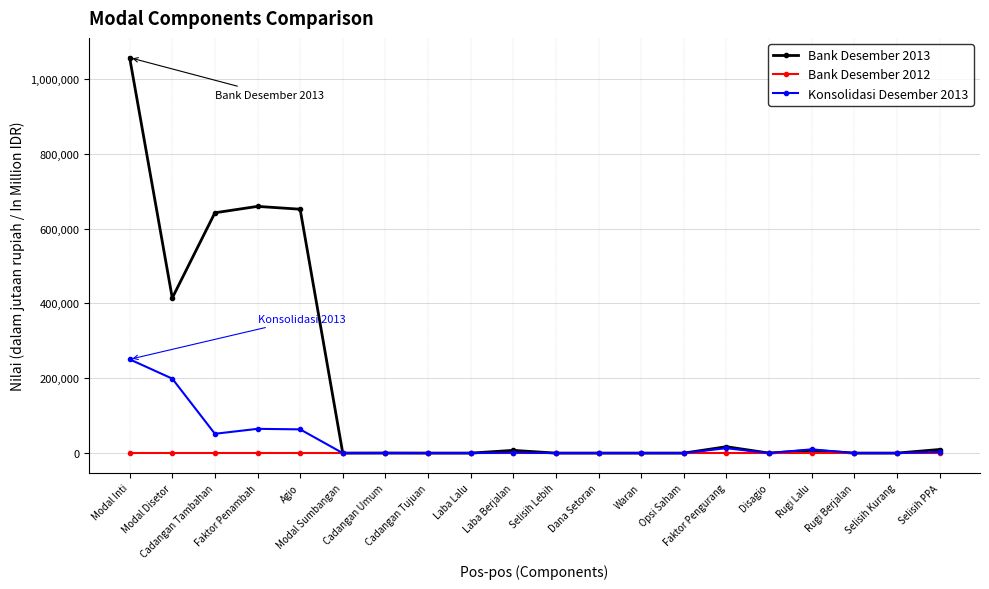

At Modal Disetor, list the series in order from largest to smallest.

Bank Desember 2013, Konsolidasi Desember 2013, Bank Desember 2012